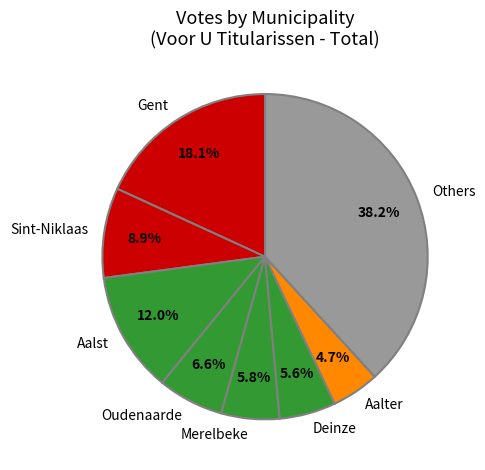

What percentage is NOT represented by Merelbeke?

94.2%